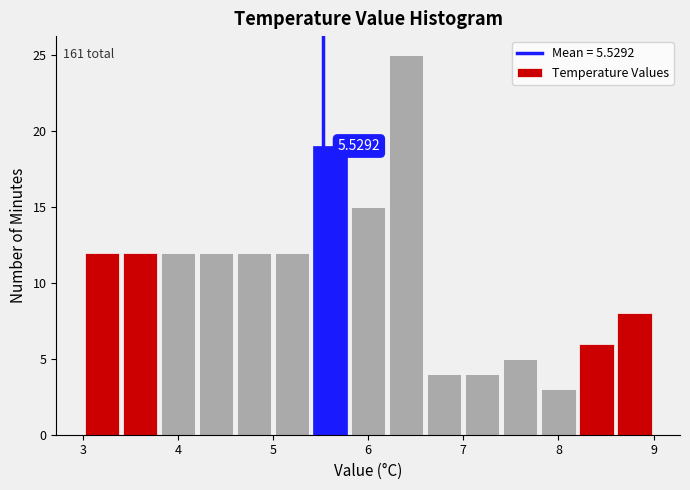

Over which range of the x-axis is the bar tallest?

6.2 to 6.6